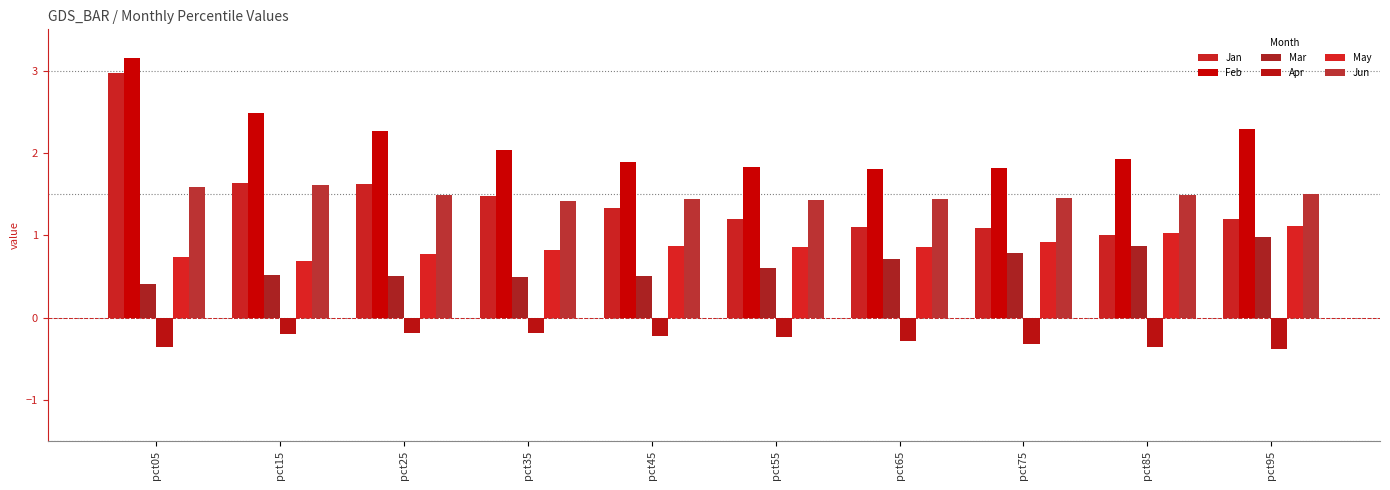

Reading left to right, what are all the values shown in this chart?

Jan: pct05=3.0	pct15=1.6	pct25=1.6	pct35=1.5	pct45=1.3	pct55=1.2	pct65=1.1	pct75=1.1	pct85=1.0	pct95=1.2
Feb: pct05=3.1	pct15=2.5	pct25=2.3	pct35=2.0	pct45=1.9	pct55=1.8	pct65=1.8	pct75=1.8	pct85=1.9	pct95=2.3
Mar: pct05=0.4	pct15=0.5	pct25=0.5	pct35=0.5	pct45=0.5	pct55=0.6	pct65=0.7	pct75=0.8	pct85=0.9	pct95=1.0
Apr: pct05=-0.4	pct15=-0.2	pct25=-0.2	pct35=-0.2	pct45=-0.2	pct55=-0.2	pct65=-0.3	pct75=-0.3	pct85=-0.4	pct95=-0.4
May: pct05=0.7	pct15=0.7	pct25=0.8	pct35=0.8	pct45=0.9	pct55=0.9	pct65=0.9	pct75=0.9	pct85=1.0	pct95=1.1
Jun: pct05=1.6	pct15=1.6	pct25=1.5	pct35=1.4	pct45=1.4	pct55=1.4	pct65=1.4	pct75=1.5	pct85=1.5	pct95=1.5